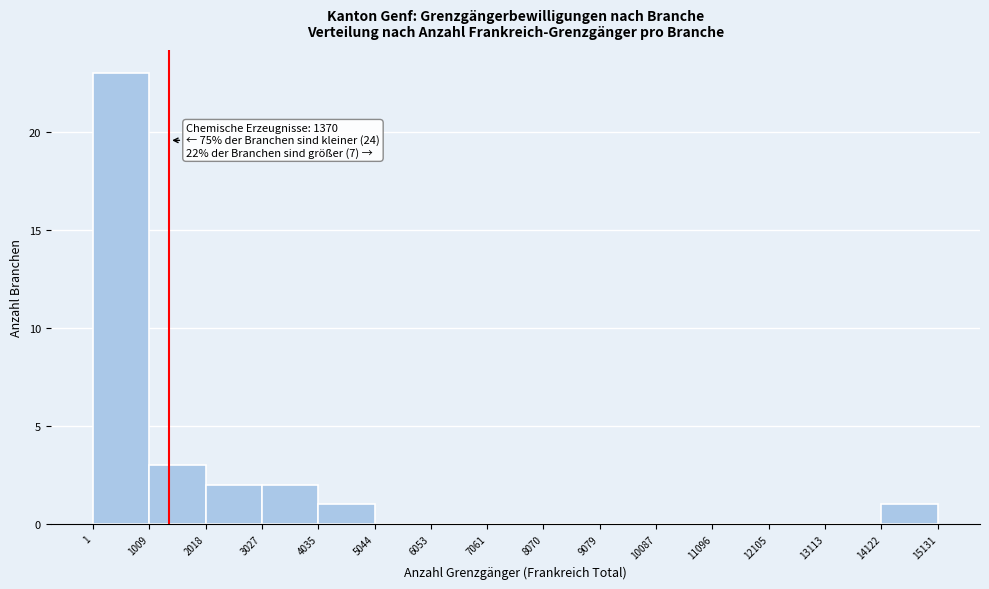

Over which range of the x-axis is the bar tallest?

1 to 1009